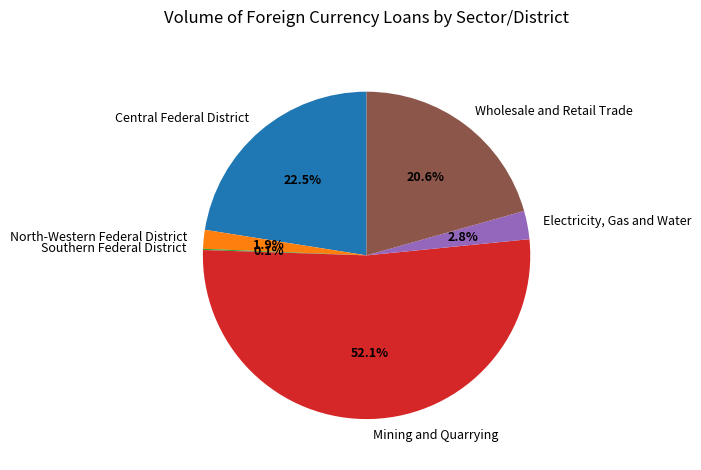

Which category has the biggest portion of the pie?

Mining and Quarrying